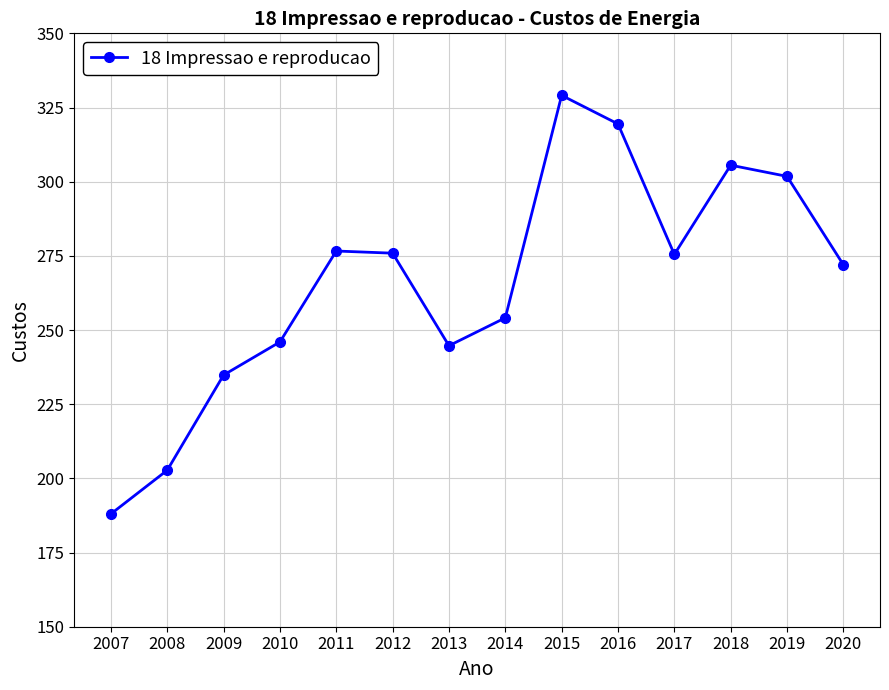

What is the ratio of the value at 2009 to the value at 2015?

0.7